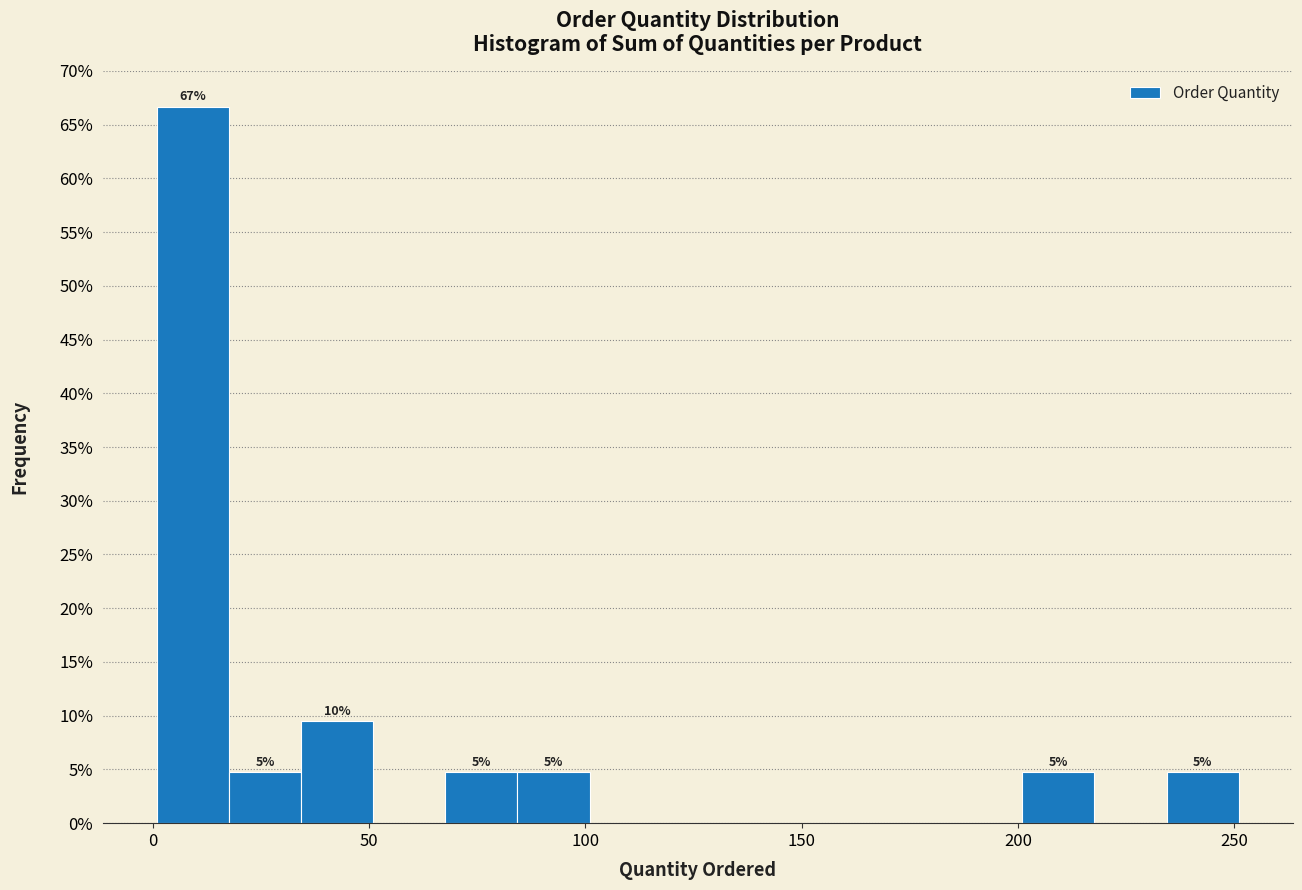

Around what value on the x-axis is the tallest bar? Give the approximate position of its centre, as read against the axis.

10